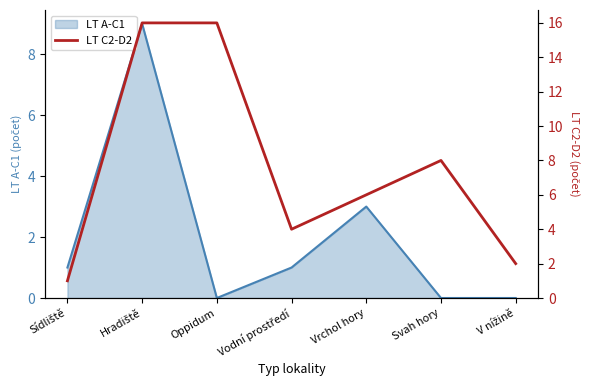

The LT A-C1 series shows 0 at Svah hory. True or false?

True